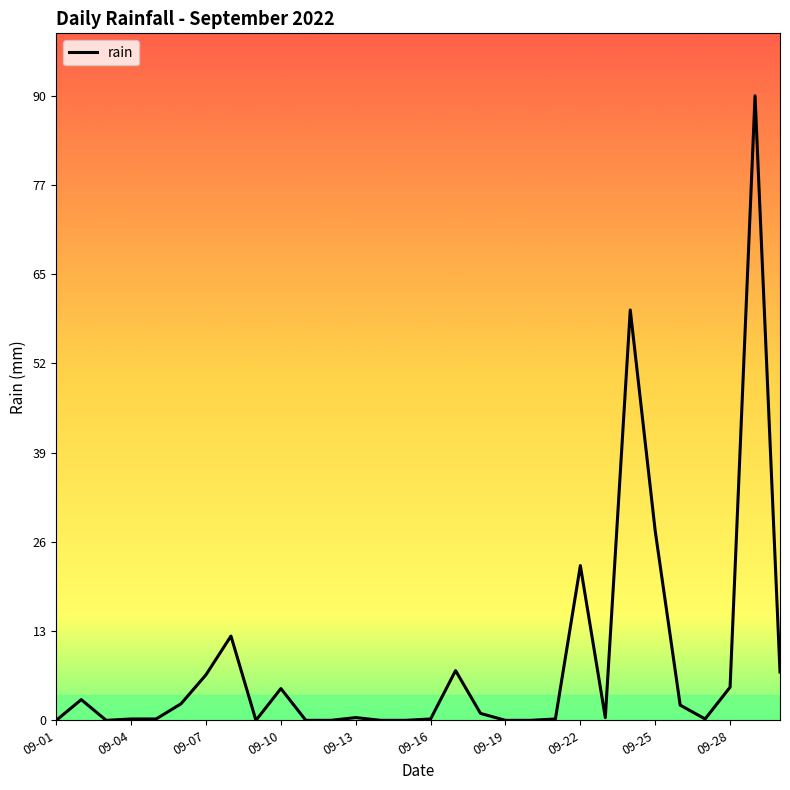

What is the difference between the maximum and minimum values?

90.4